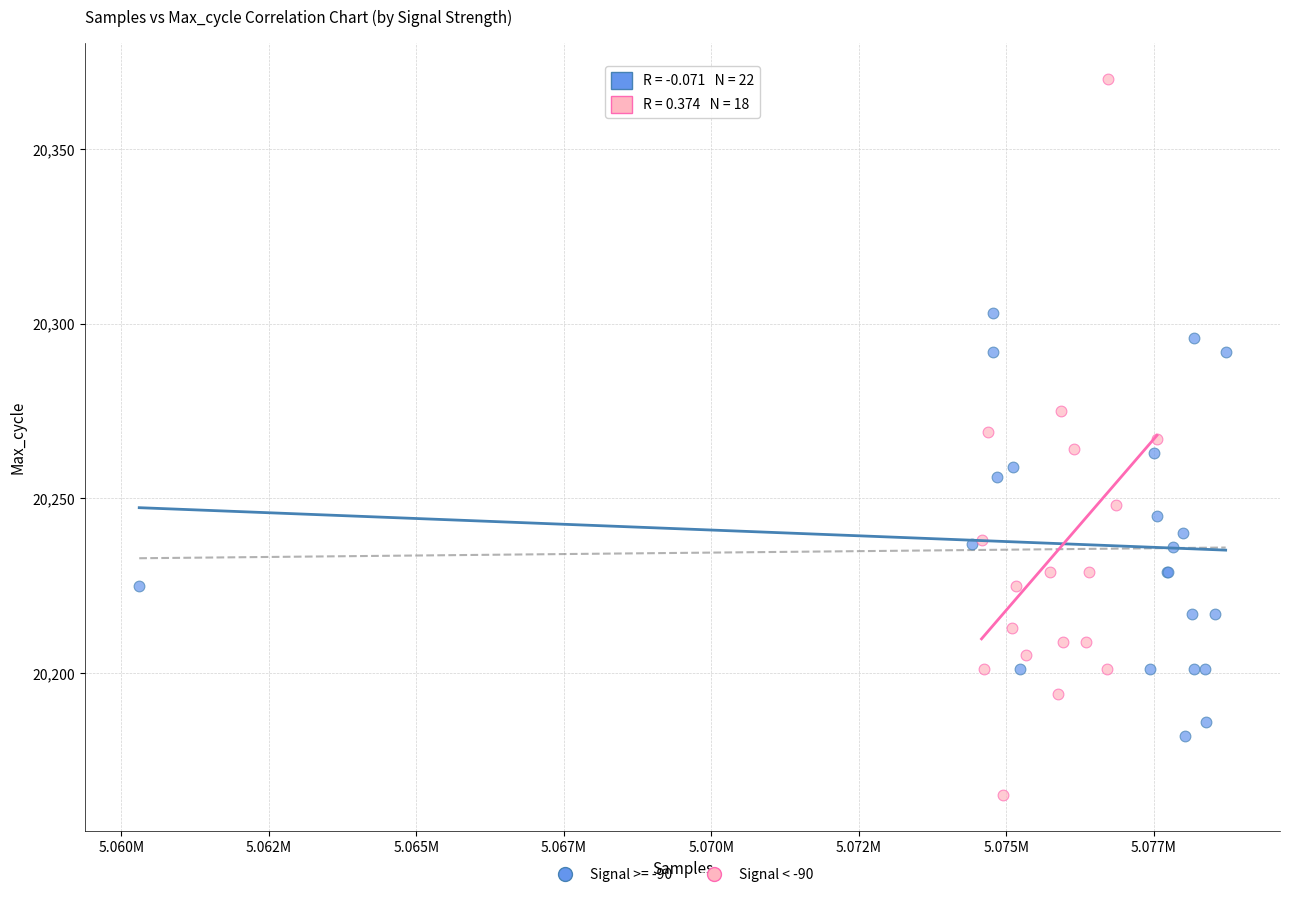

Which series contains the highest Y value?

Signal < -90